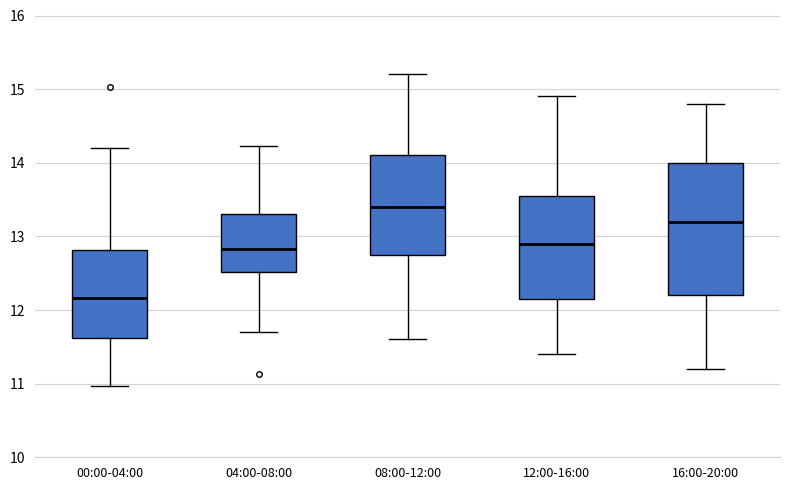

Reading left to right, read every box against the y-axis: the position of its median line, the range the box covers, and the ends of its whiskers. The values are not printed on the chart, so give them approximately, as read against the axis.

00:00-04:00: median 12.2, box 11.6 to 12.8, whiskers 11.0 to 14.2
04:00-08:00: median 12.8, box 12.5 to 13.3, whiskers 11.7 to 14.2
08:00-12:00: median 13.4, box 12.8 to 14.1, whiskers 11.6 to 15.2
12:00-16:00: median 12.9, box 12.2 to 13.6, whiskers 11.4 to 14.9
16:00-20:00: median 13.2, box 12.2 to 14.0, whiskers 11.2 to 14.8